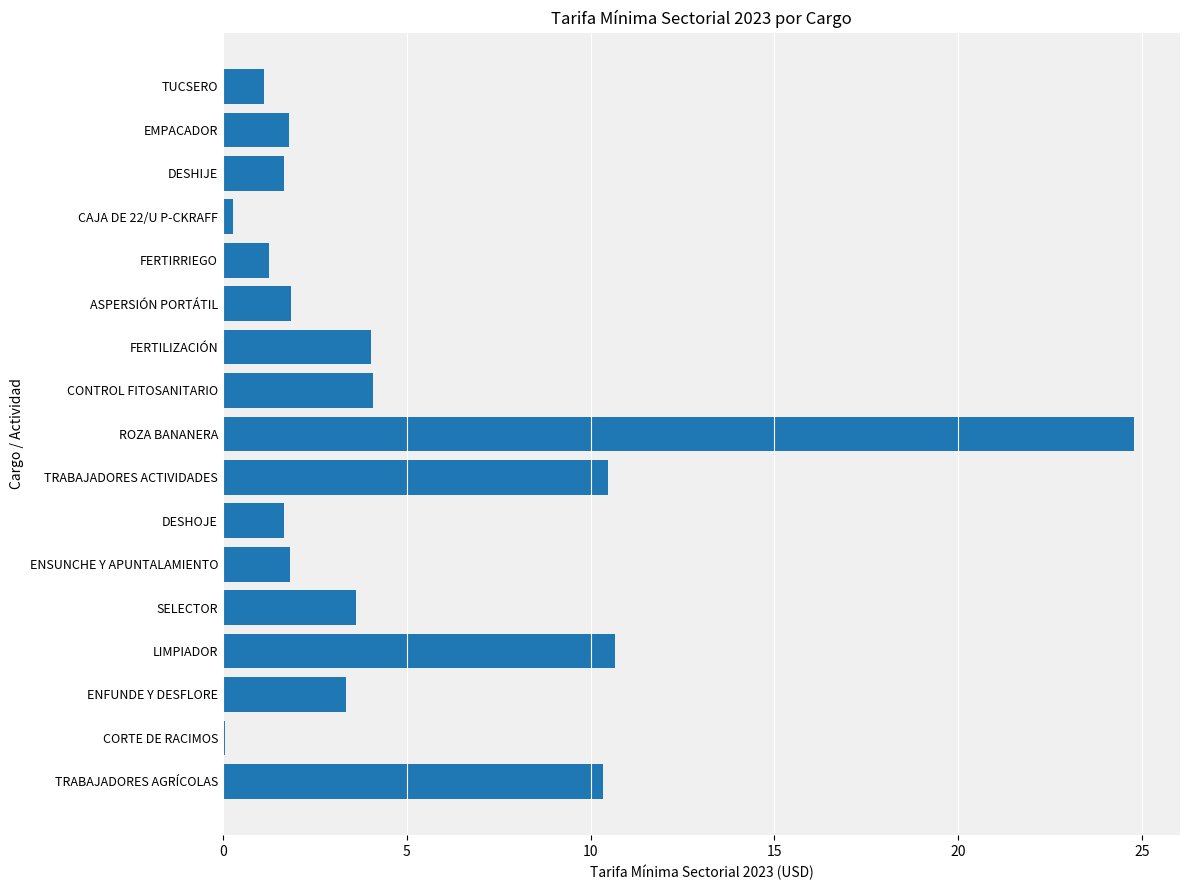

Read the value at FERTIRRIEGO.

1.3